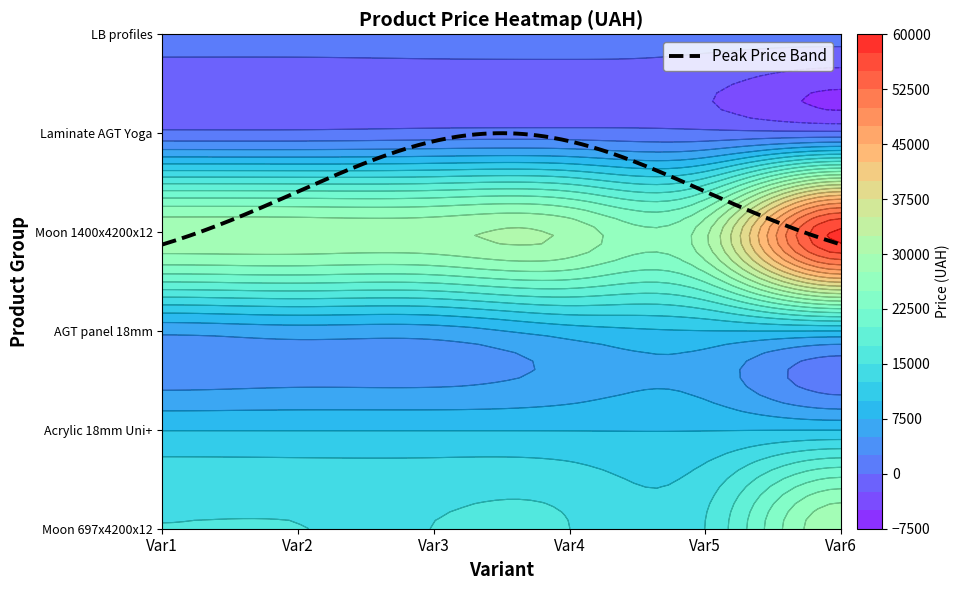

Rank the categories by Moon 697x4200x12 value from lowest to highest.

0, 1, 2, 3, 4, 5